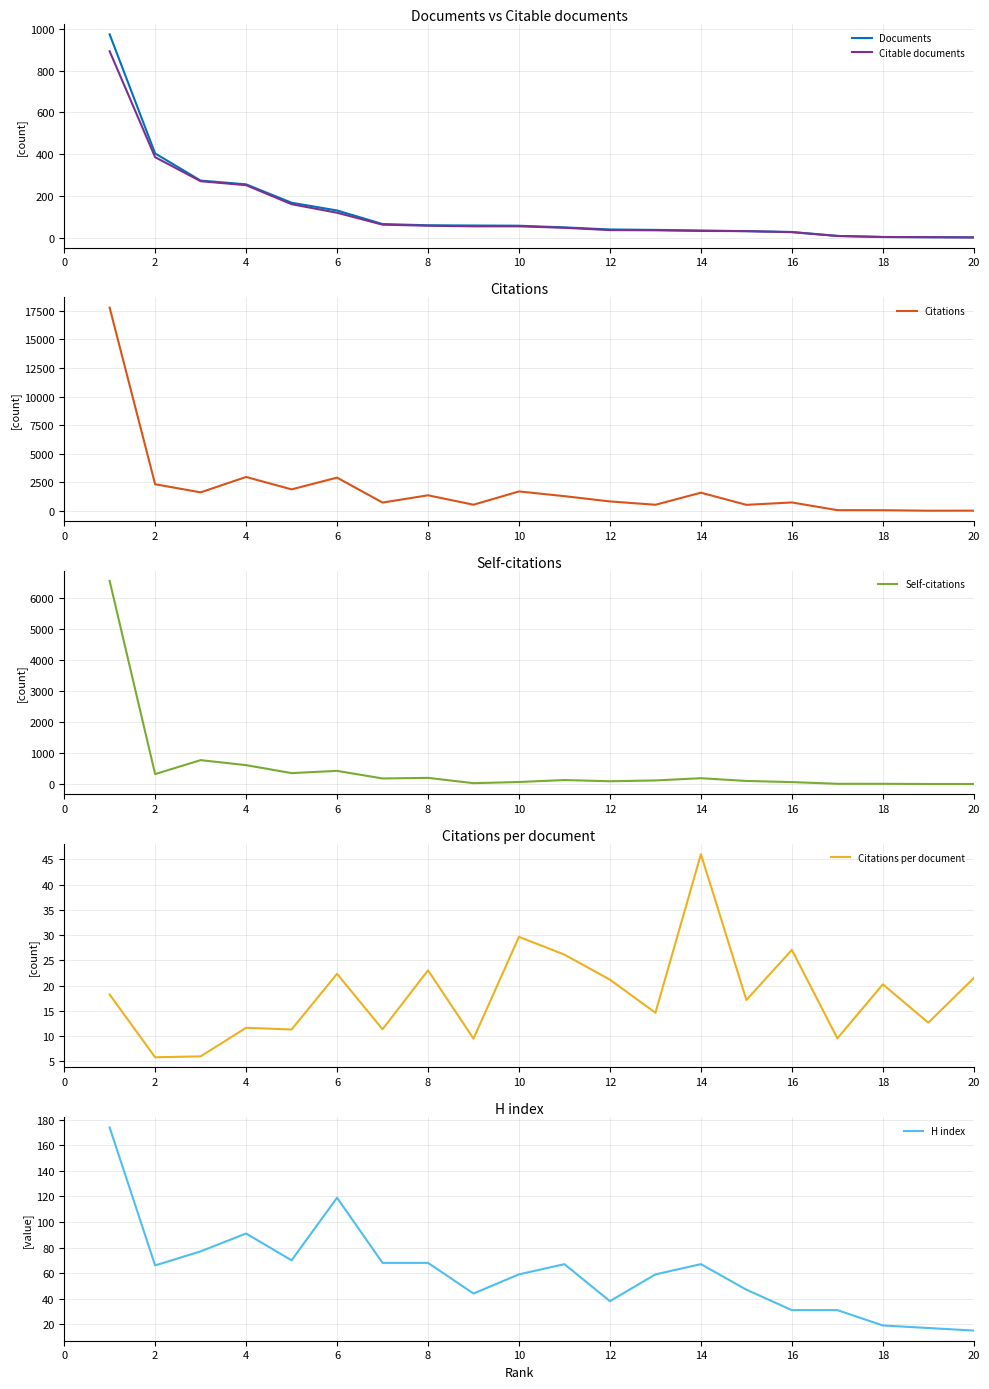

How many data points in Citable documents are less than 55?

10